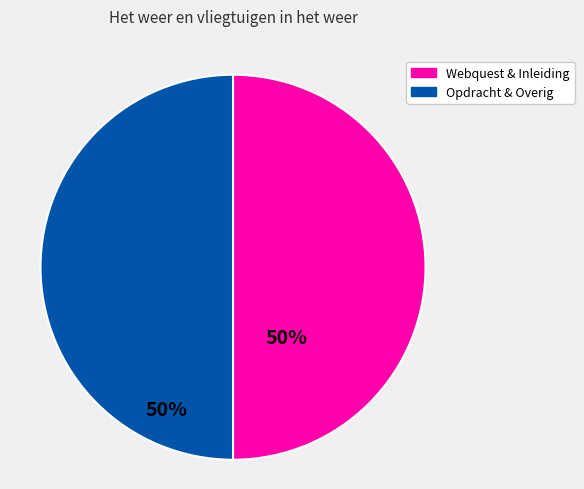

What is the ratio of the value at Webquest & Inleiding to the value at Opdracht & Overig?

1.0